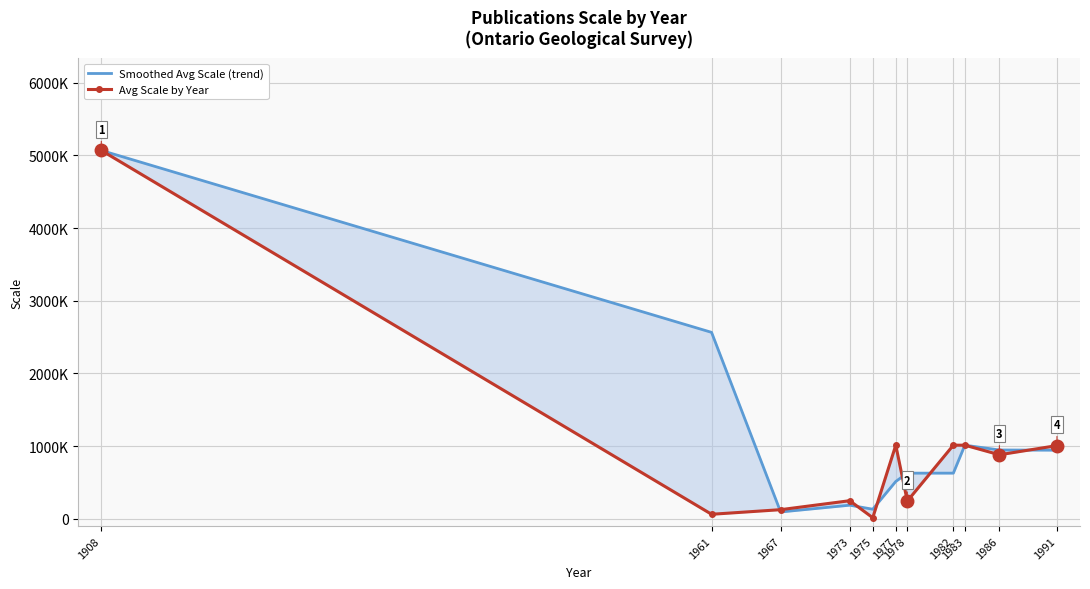

Rank the series by their average value, from lowest to highest.

Avg Scale by Year, Smoothed Avg Scale (trend)